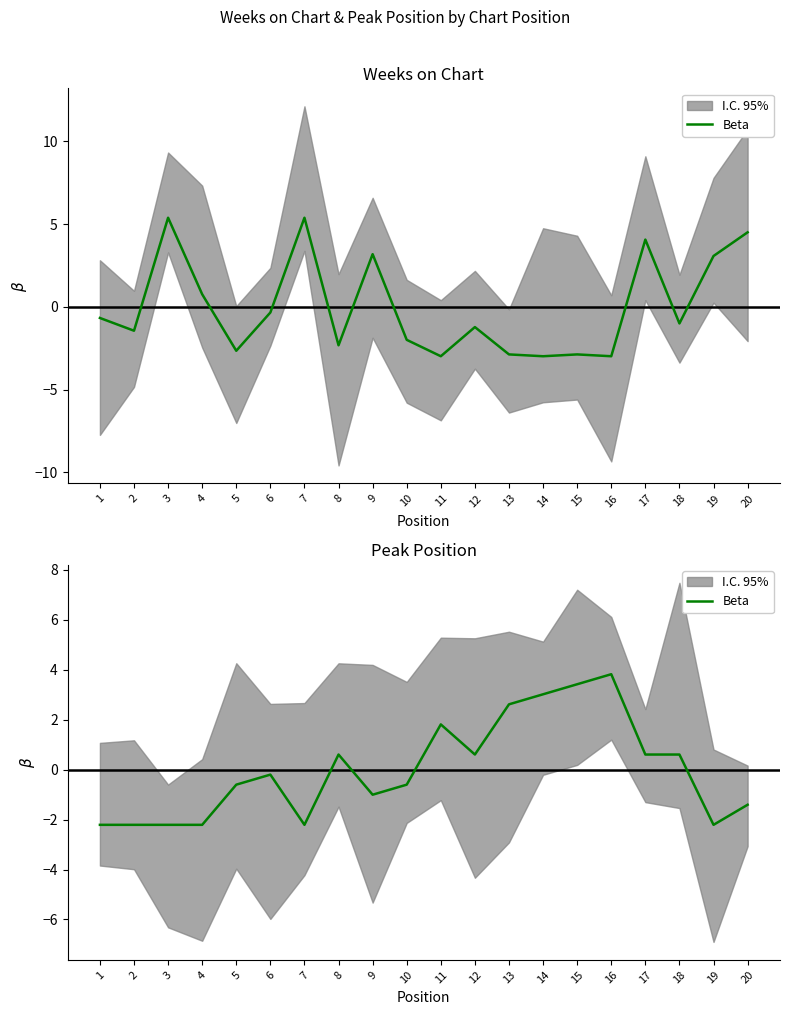

What is the smallest value displayed?

-2.2